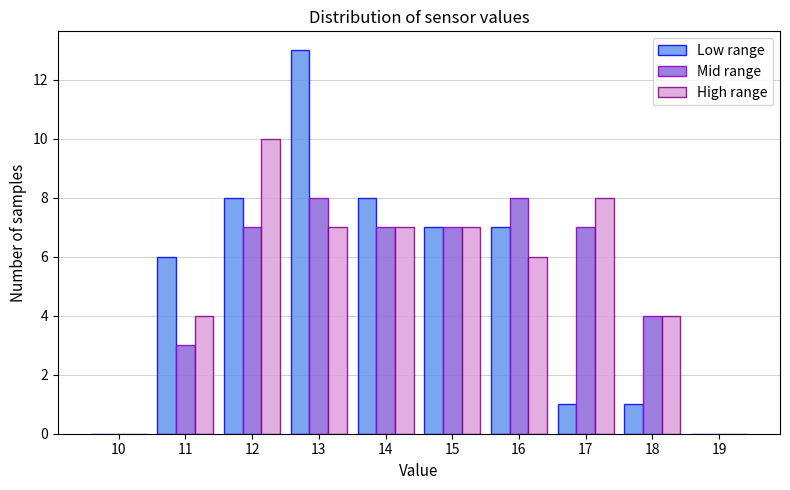

Reading left to right, list all the values displayed in this chart.

Low range: 10=0	11=6	12=8	13=13	14=8	15=7	16=7	17=1	18=1	19=0
Mid range: 10=0	11=3	12=7	13=8	14=7	15=7	16=8	17=7	18=4	19=0
High range: 10=0	11=4	12=10	13=7	14=7	15=7	16=6	17=8	18=4	19=0